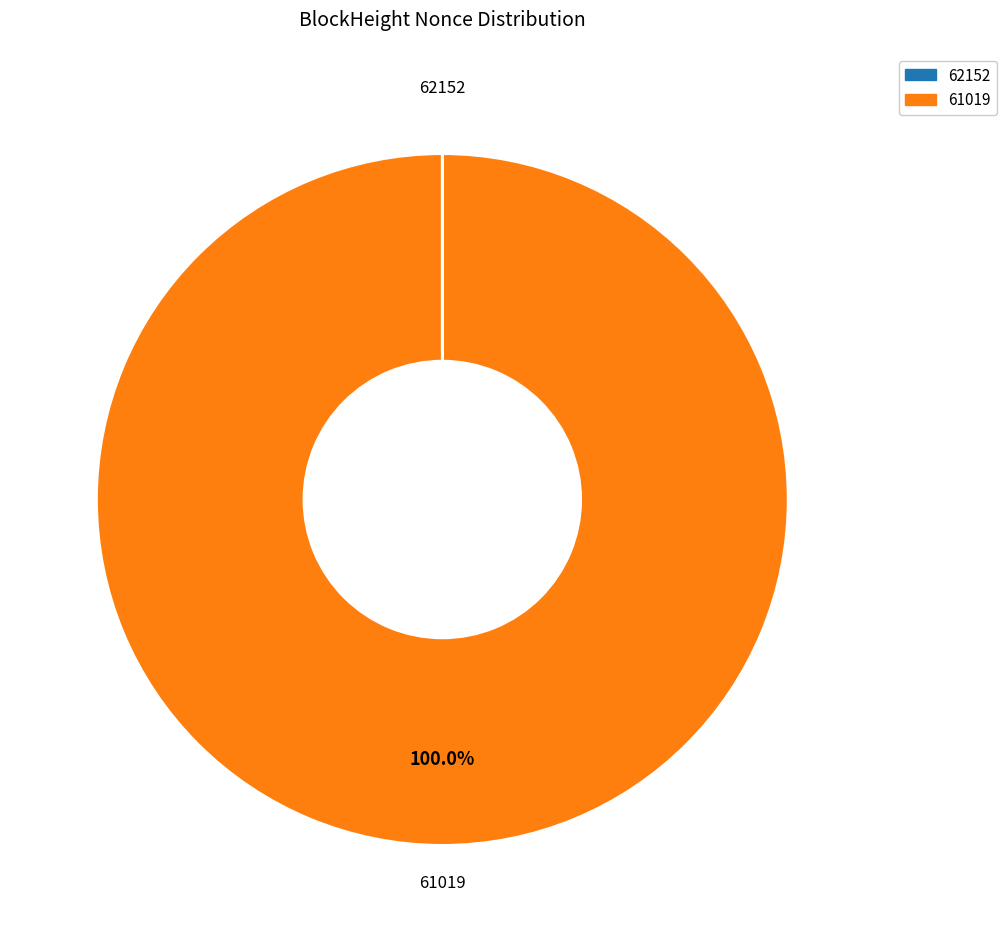

Is 61019 the majority of the pie?

Yes